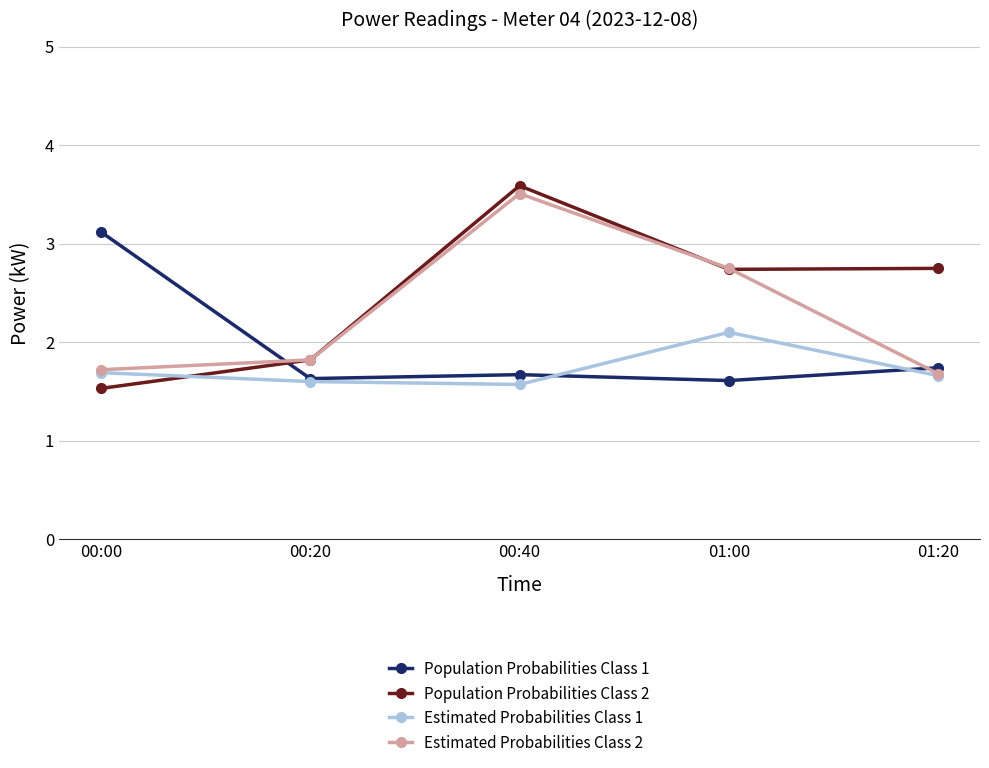

Rank the series by their average value, from lowest to highest.

Estimated Probabilities Class 1, Population Probabilities Class 1, Estimated Probabilities Class 2, Population Probabilities Class 2